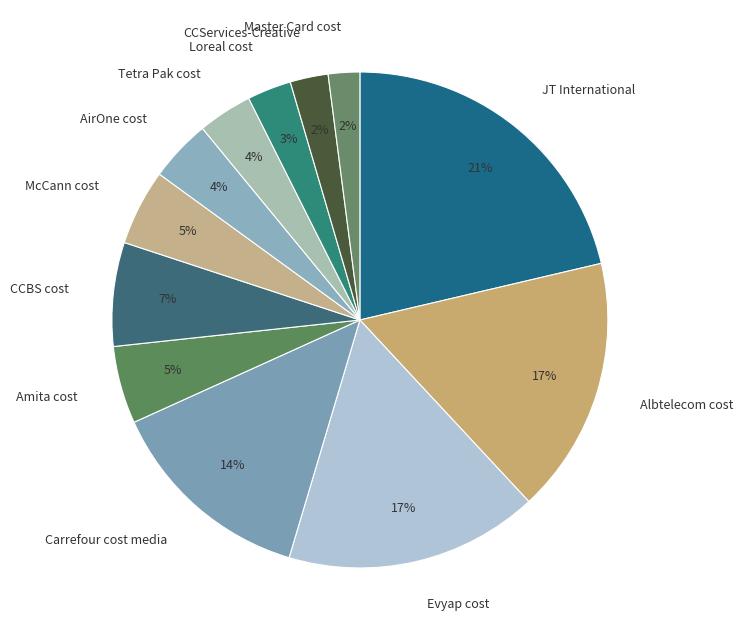

To the nearest percent, what is the combined percentage of Tetra Pak cost and AirOne cost?

8%